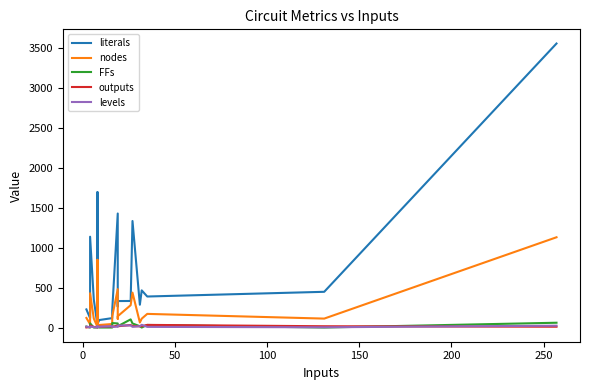

Which series has the largest range (max minus min)?

literals